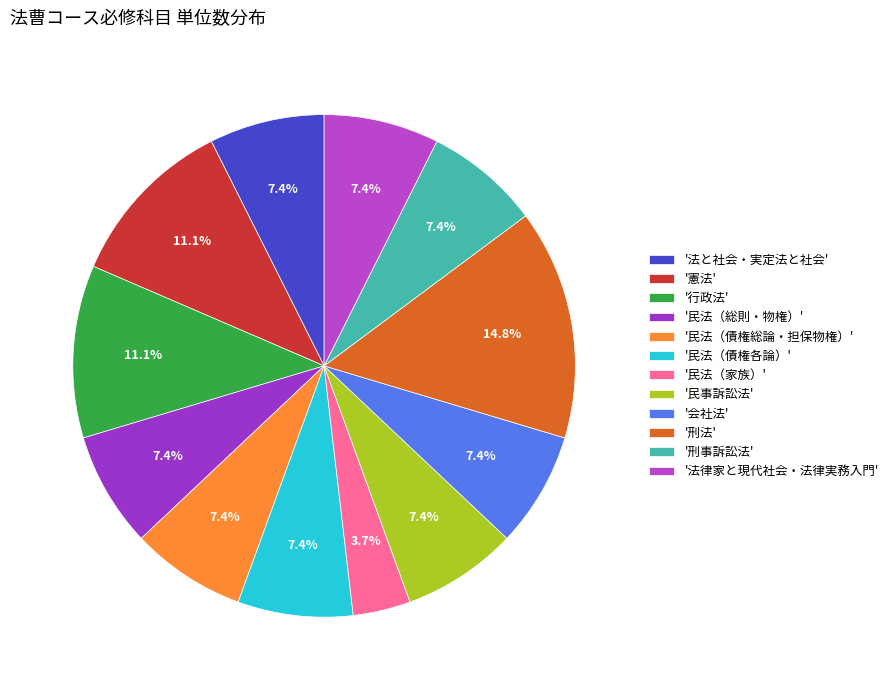

How many slices are in this pie chart?

12